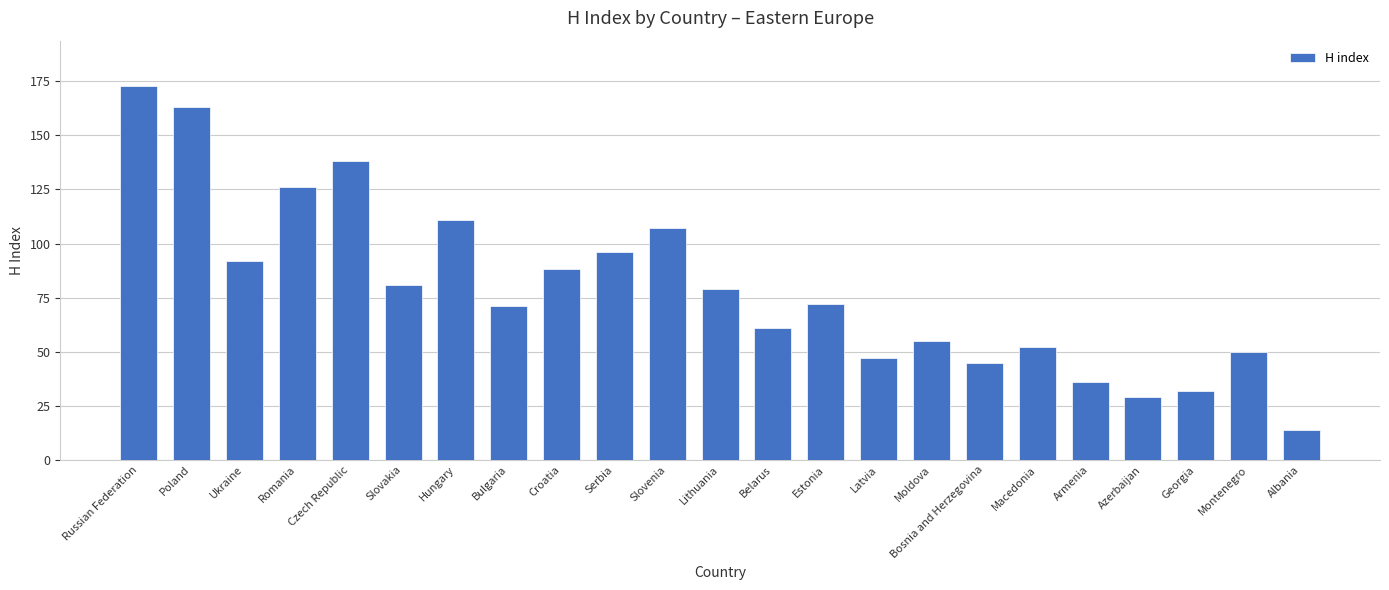

Which label corresponds to the largest value in the chart?

Russian Federation